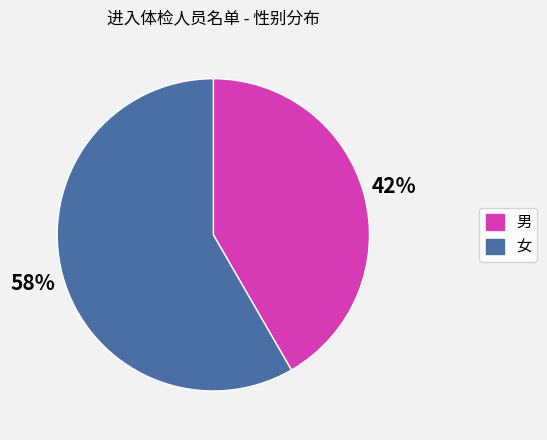

To the nearest percent, what is the average slice percentage?

50%